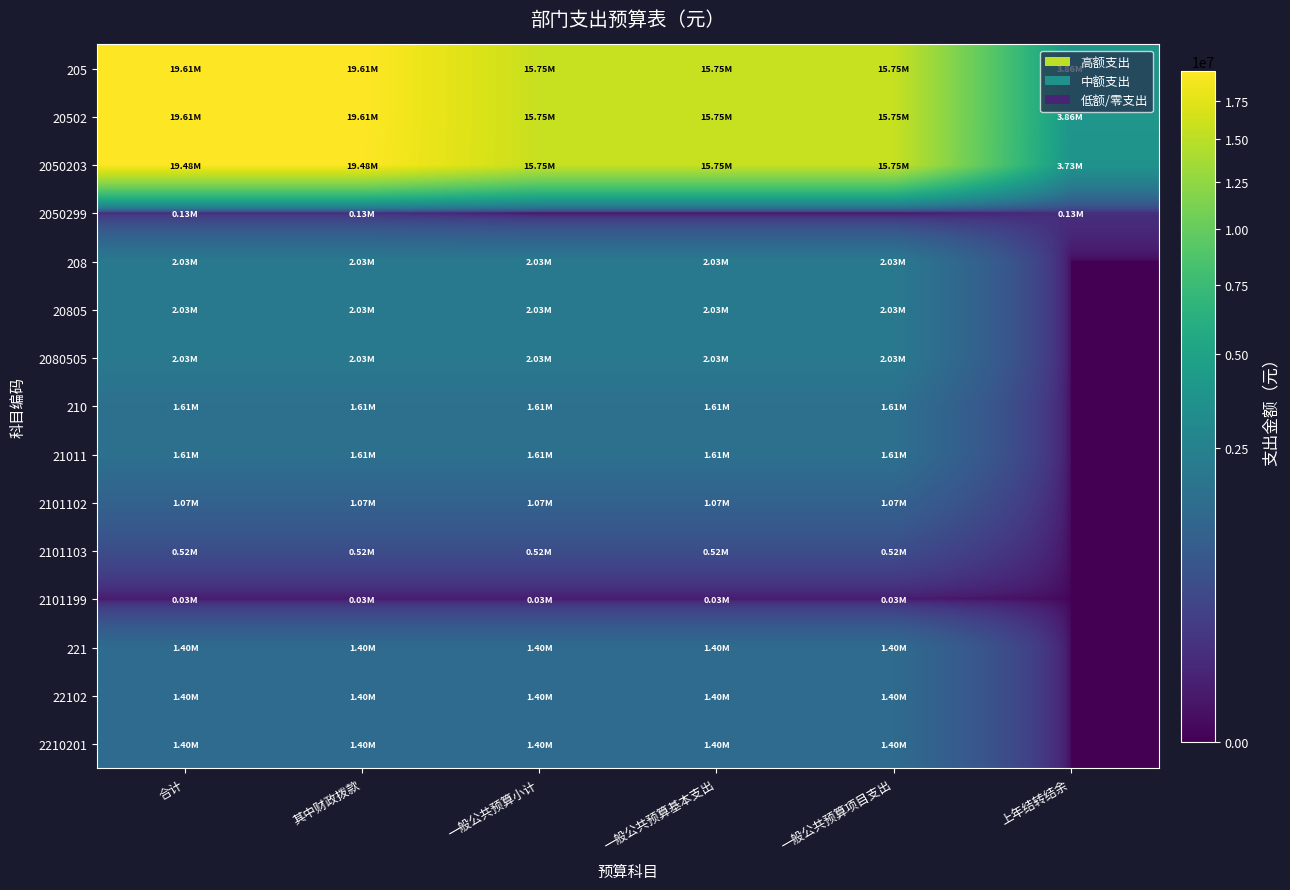

Reading left to right, what are all the values shown in this chart?

205: 合计=19610888.0	其中财政拨款=19610888.0	一般公共预算小计=15749203.4	一般公共预算基本支出=15749203.4	一般公共预算项目支出=15749203.4	上年结转结余=3861684.6
20502: 合计=19610888.0	其中财政拨款=19610888.0	一般公共预算小计=15749203.4	一般公共预算基本支出=15749203.4	一般公共预算项目支出=15749203.4	上年结转结余=3861684.6
2050203: 合计=19477288.0	其中财政拨款=19477288.0	一般公共预算小计=15749203.4	一般公共预算基本支出=15749203.4	一般公共预算项目支出=15749203.4	上年结转结余=3728084.6
2050299: 合计=133600.0	其中财政拨款=133600.0	一般公共预算小计=0.0	一般公共预算基本支出=0.0	一般公共预算项目支出=0.0	上年结转结余=133600.0
208: 合计=2026128.0	其中财政拨款=2026128.0	一般公共预算小计=2026128.0	一般公共预算基本支出=2026128.0	一般公共预算项目支出=2026128.0	上年结转结余=0.0
20805: 合计=2026128.0	其中财政拨款=2026128.0	一般公共预算小计=2026128.0	一般公共预算基本支出=2026128.0	一般公共预算项目支出=2026128.0	上年结转结余=0.0
2080505: 合计=2026128.0	其中财政拨款=2026128.0	一般公共预算小计=2026128.0	一般公共预算基本支出=2026128.0	一般公共预算项目支出=2026128.0	上年结转结余=0.0
210: 合计=1612562.0	其中财政拨款=1612562.0	一般公共预算小计=1612562.0	一般公共预算基本支出=1612562.0	一般公共预算项目支出=1612562.0	上年结转结余=0.0
21011: 合计=1612562.0	其中财政拨款=1612562.0	一般公共预算小计=1612562.0	一般公共预算基本支出=1612562.0	一般公共预算项目支出=1612562.0	上年结转结余=0.0
2101102: 合计=1065039.0	其中财政拨款=1065039.0	一般公共预算小计=1065039.0	一般公共预算基本支出=1065039.0	一般公共预算项目支出=1065039.0	上年结转结余=0.0
2101103: 合计=521925.0	其中财政拨款=521925.0	一般公共预算小计=521925.0	一般公共预算基本支出=521925.0	一般公共预算项目支出=521925.0	上年结转结余=0.0
2101199: 合计=25598.0	其中财政拨款=25598.0	一般公共预算小计=25598.0	一般公共预算基本支出=25598.0	一般公共预算项目支出=25598.0	上年结转结余=0.0
221: 合计=1399548.0	其中财政拨款=1399548.0	一般公共预算小计=1399548.0	一般公共预算基本支出=1399548.0	一般公共预算项目支出=1399548.0	上年结转结余=0.0
22102: 合计=1399548.0	其中财政拨款=1399548.0	一般公共预算小计=1399548.0	一般公共预算基本支出=1399548.0	一般公共预算项目支出=1399548.0	上年结转结余=0.0
2210201: 合计=1399548.0	其中财政拨款=1399548.0	一般公共预算小计=1399548.0	一般公共预算基本支出=1399548.0	一般公共预算项目支出=1399548.0	上年结转结余=0.0